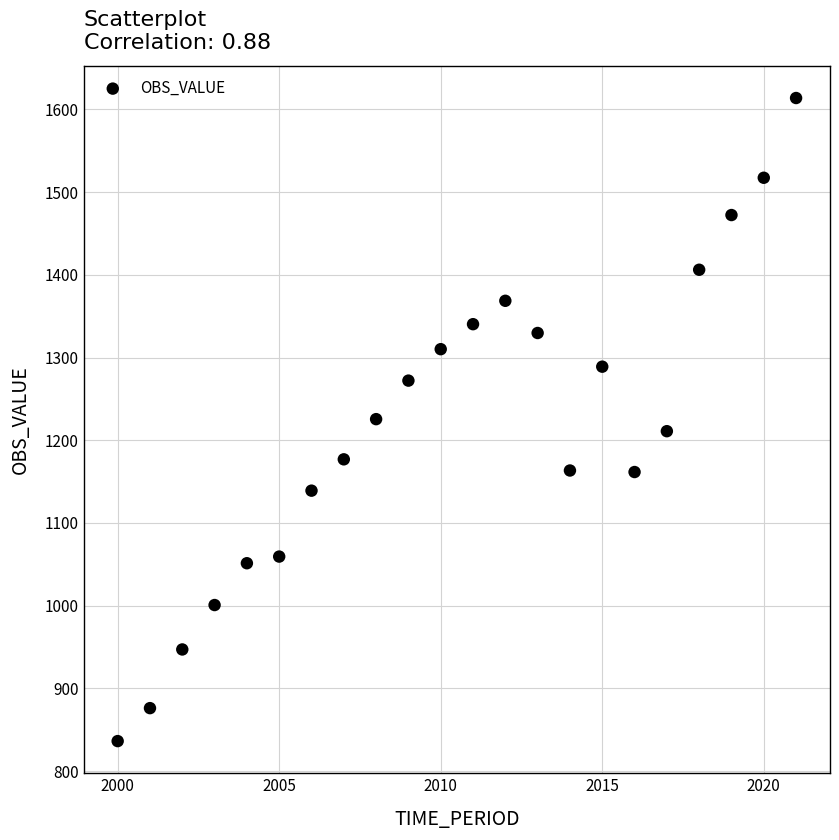

What is the range of X values (max minus min)?

21.0